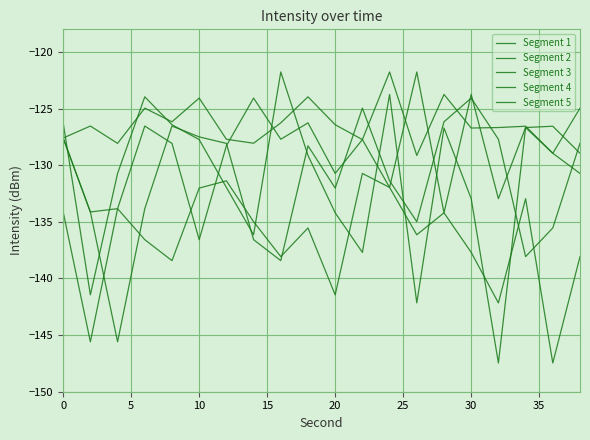

How many lines are shown in the chart?

5